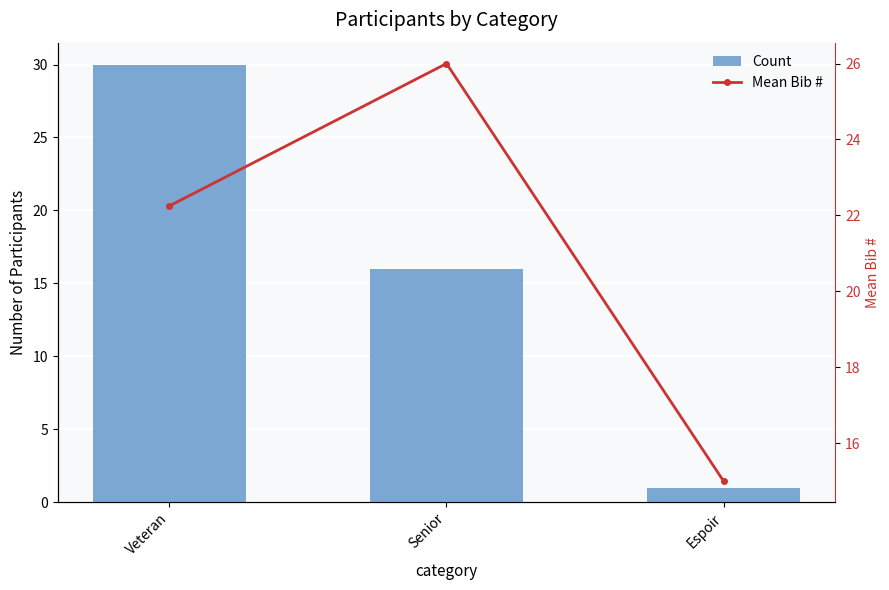

Is the value of Mean Bib # at Senior greater than the value of Count at Espoir?

Yes